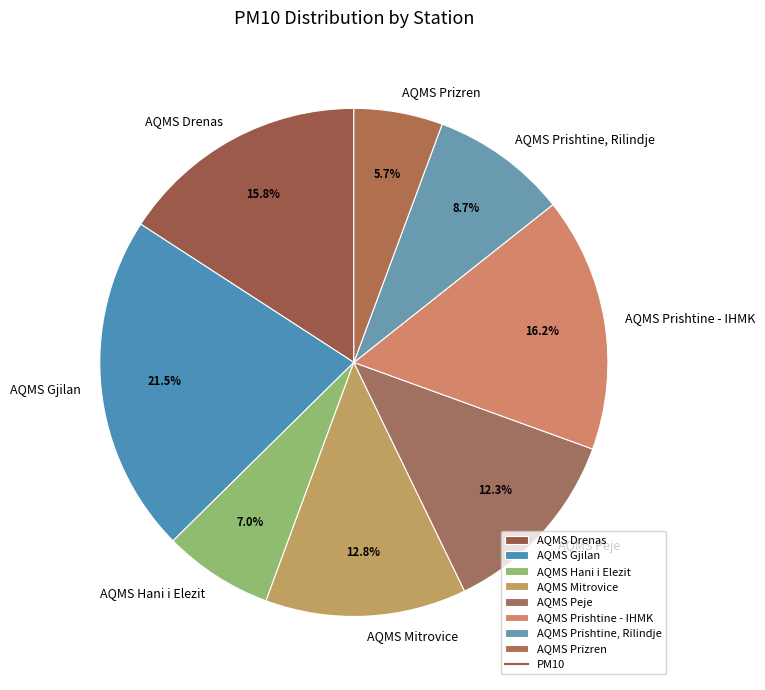

To the nearest percent, what is the difference between the AQMS Gjilan and AQMS Prizren slice percentages?

16%